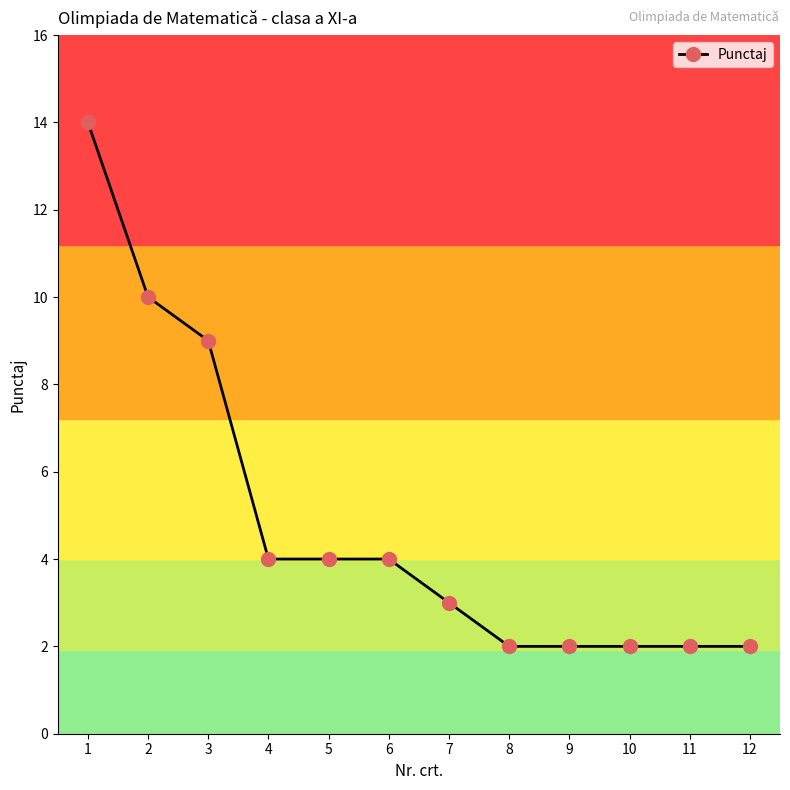

Is it true that the value at 6 is 2?

False